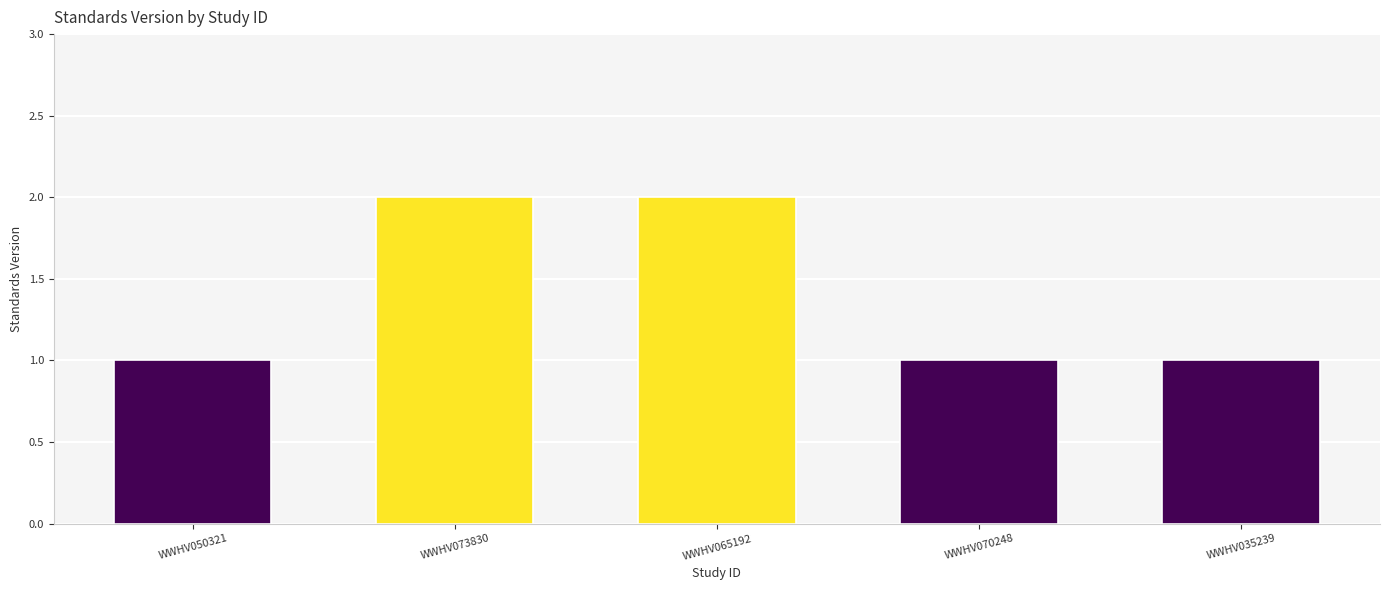

What position from the left is WWHV070248?

4